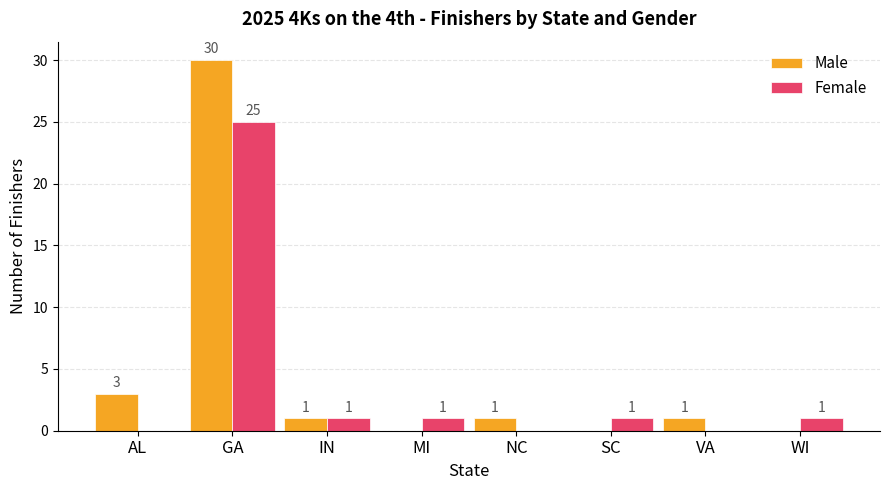

What is the greatest value displayed?

30